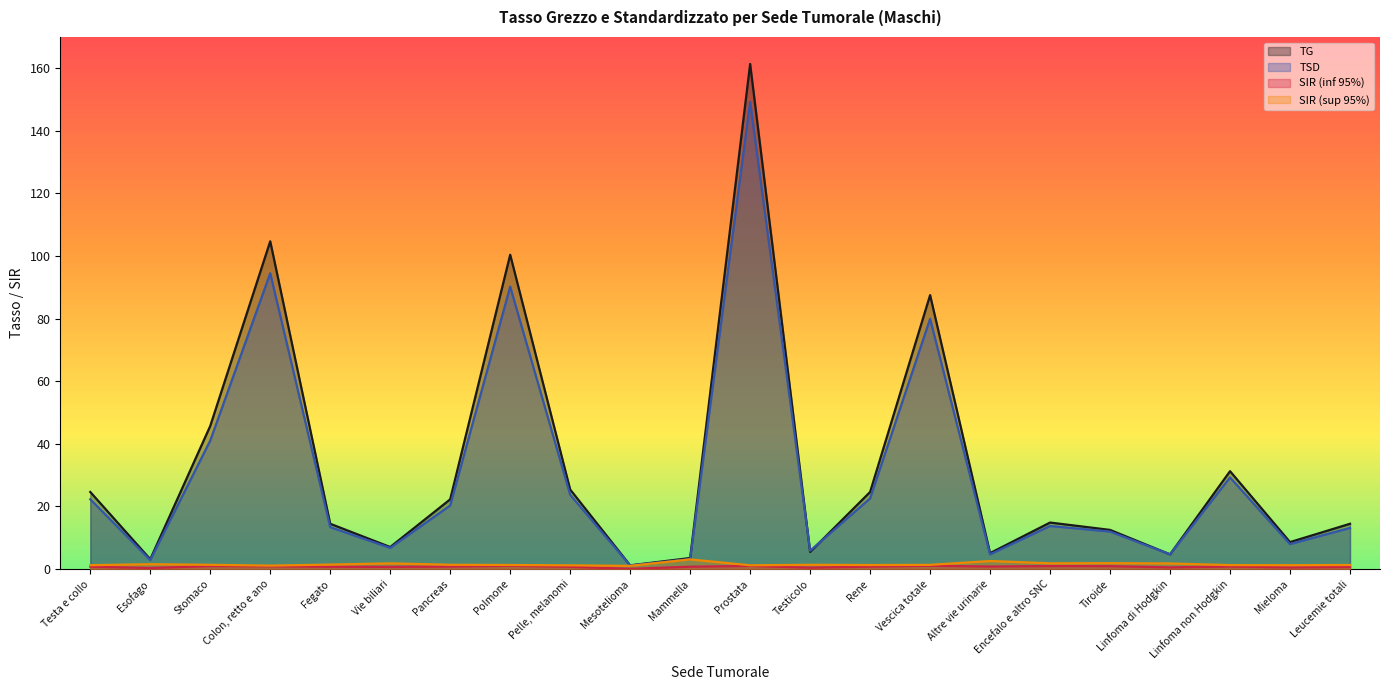

True or false: SIR (inf 95%) has more than 1 interior local peaks.

True